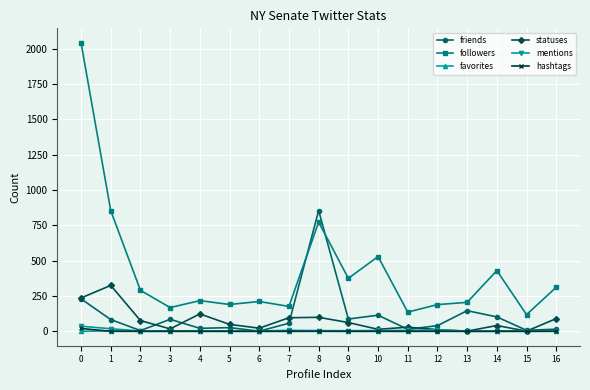

True or false: statuses has more than 2 points higher than both neighbors.

True